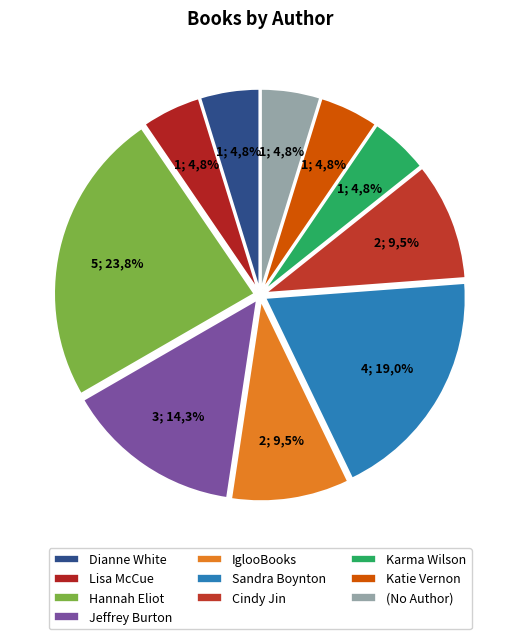

Between Jeffrey Burton and Sandra Boynton, which is larger?

Sandra Boynton